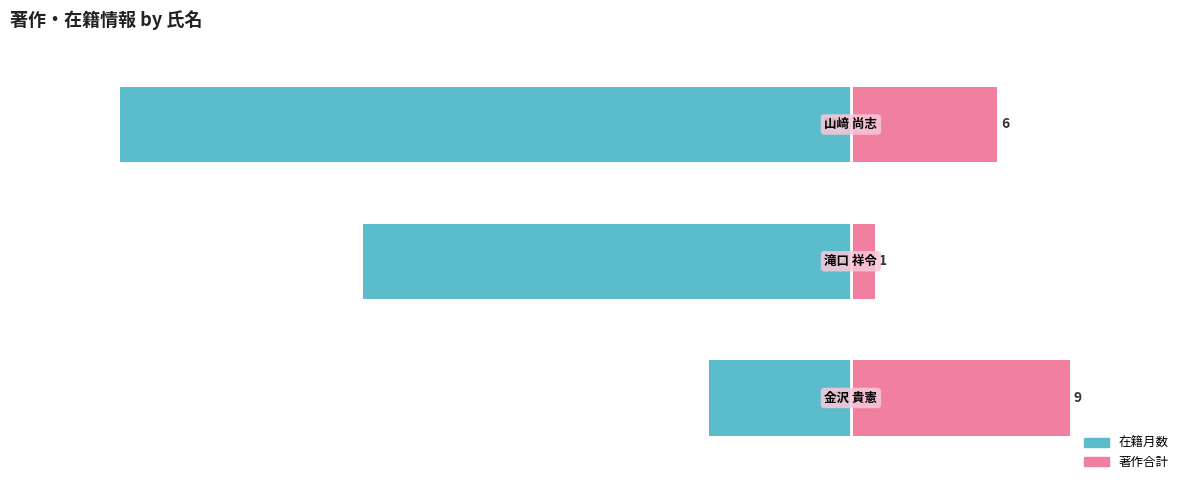

What is the sum of all 在籍月数 values?

-186.1